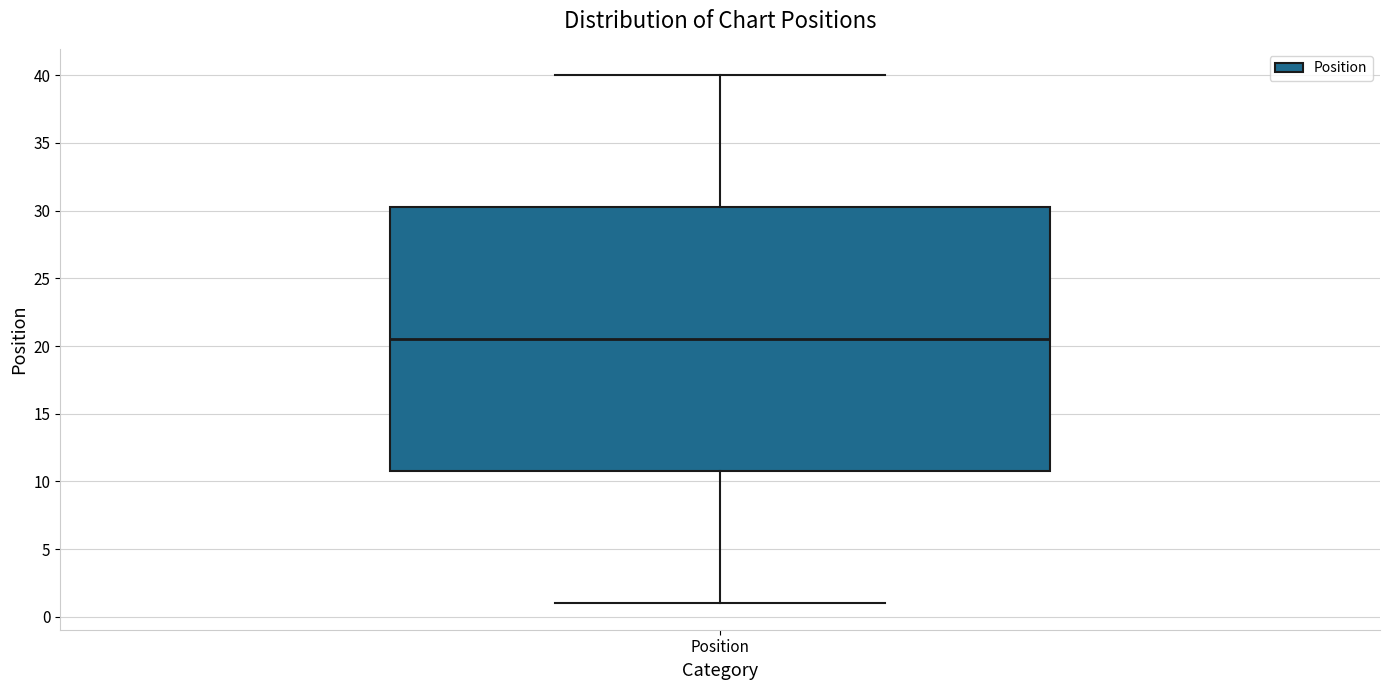

Where does the median line of the box for Position sit on the y-axis? The values are not printed on the chart, so give them approximately, as read against the axis.

20.5